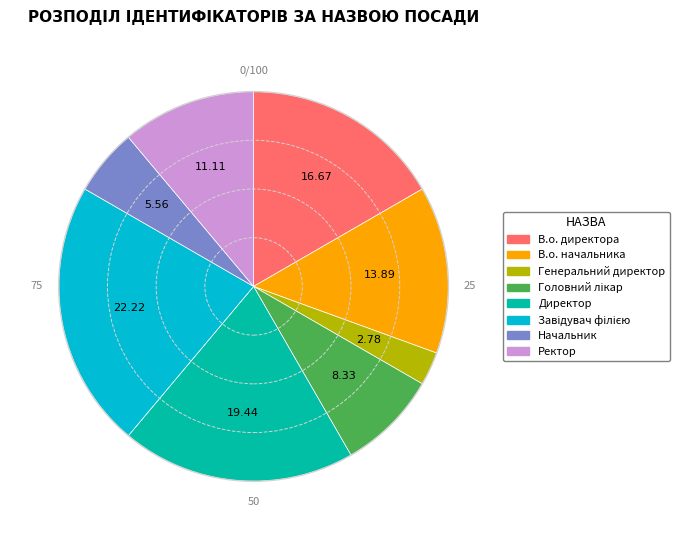

Combined, do Директор and Ректор account for over 50%?

No